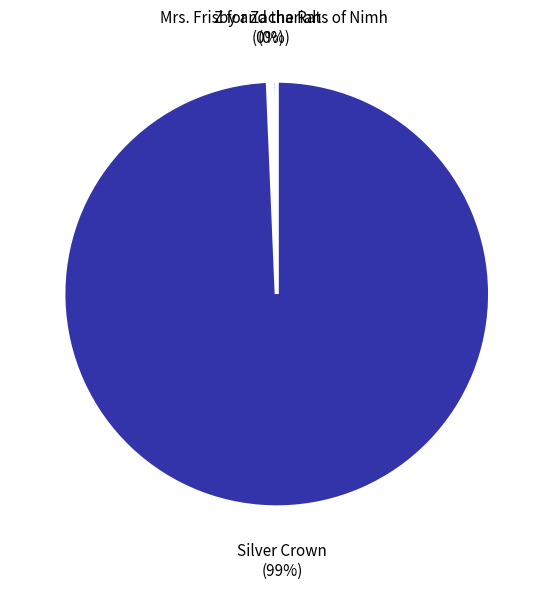

Which has a higher value, Mrs. Frisby and the Rats of Nimh or Silver Crown?

Silver Crown